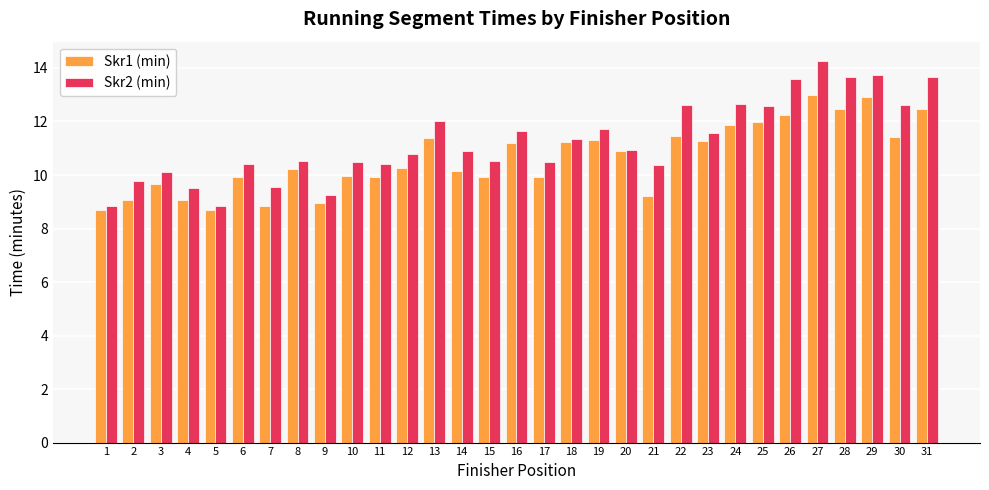

How many groups of bars are there?

31